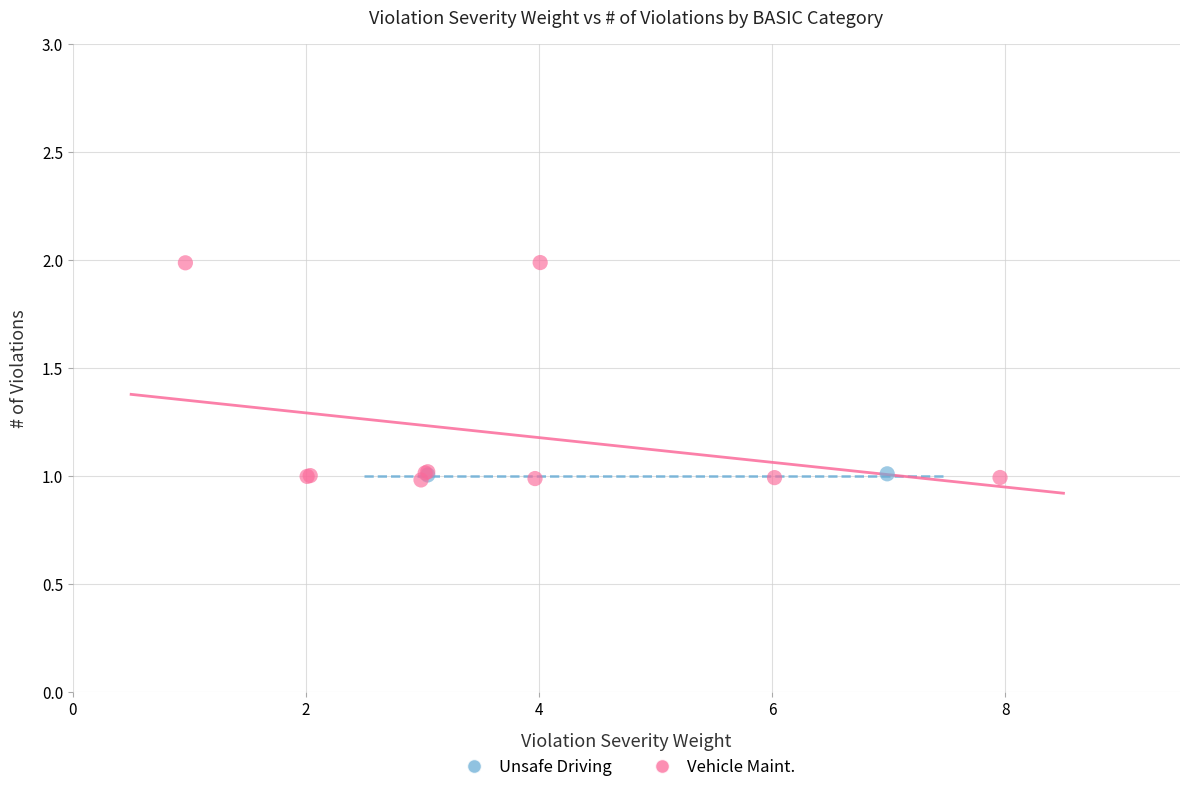

What are all the series names shown in the legend?

Unsafe Driving, Vehicle Maint.